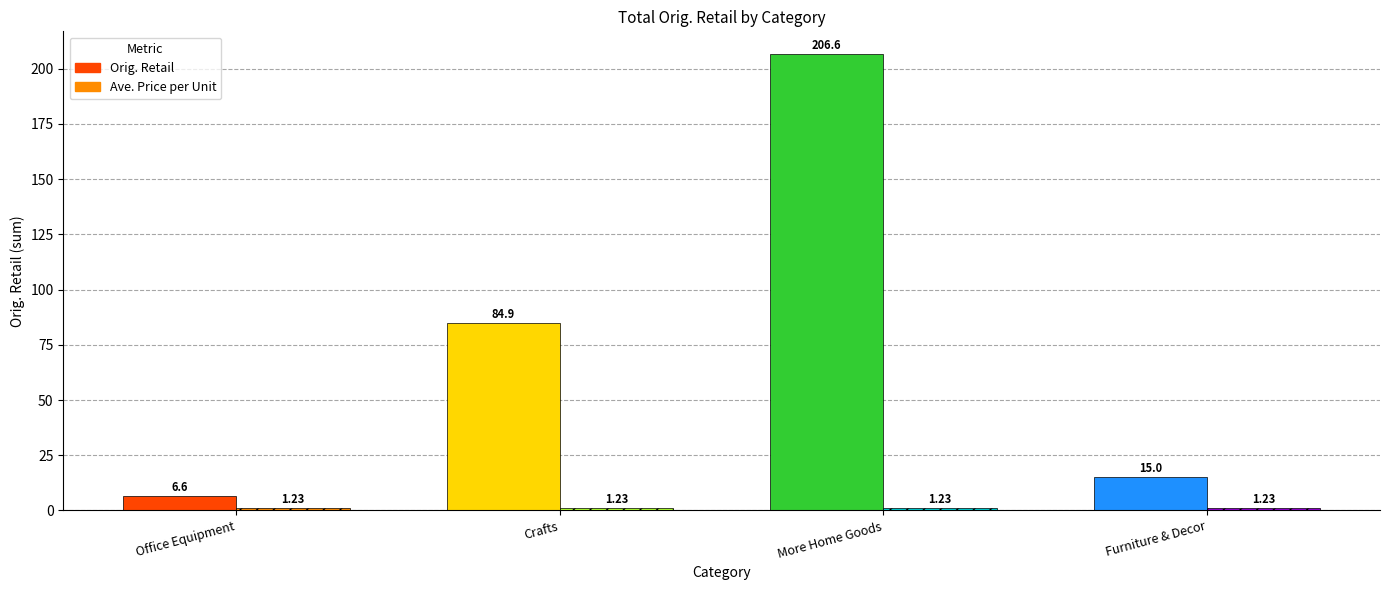

At which label is Orig. Retail closest to 106?

Crafts